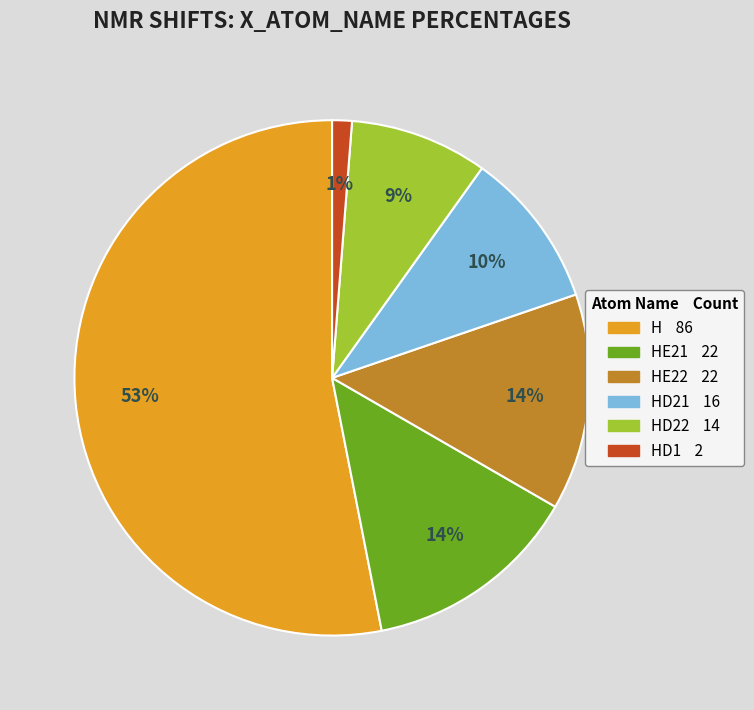

To the nearest percent, what is the average slice percentage?

17%